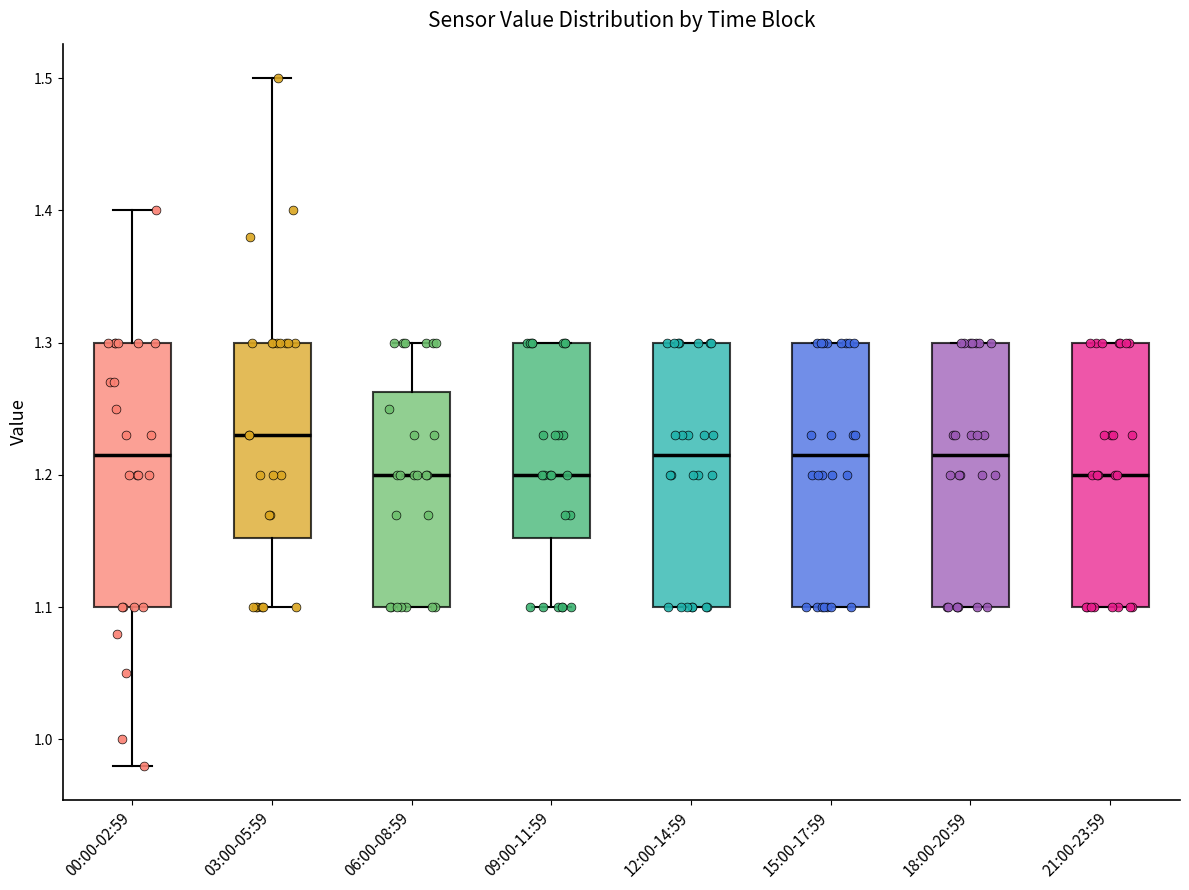

Where does the median line of the box for 15:00-17:59 sit on the y-axis? The values are not printed on the chart, so give them approximately, as read against the axis.

1.22